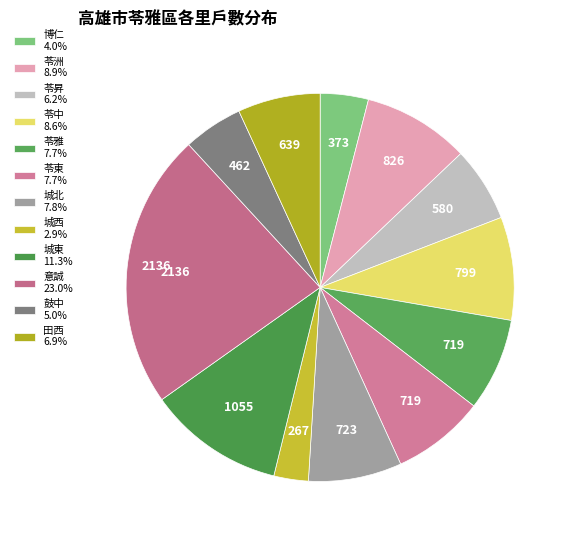

Which slice is the smallest?

城西